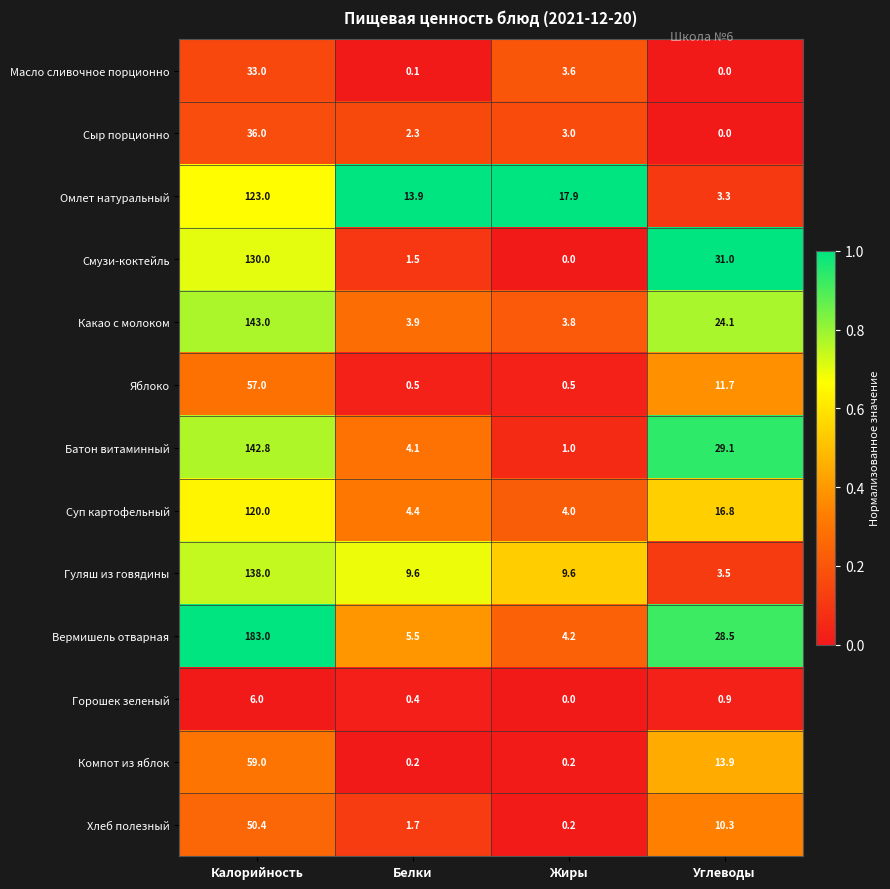

List the series in order of their peak value, lowest first.

Горошек зеленый, Масло сливочное порционно, Сыр порционно, Хлеб полезный, Яблоко, Компот из яблок, Суп картофельный, Омлет натуральный, Смузи-коктейль, Гуляш из говядины, Батон витаминный, Какао с молоком, Вермишель отварная